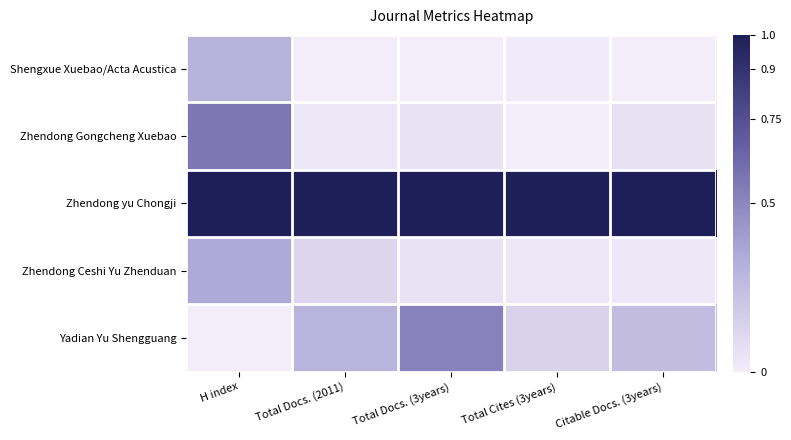

How many categories are shown in the chart?

5